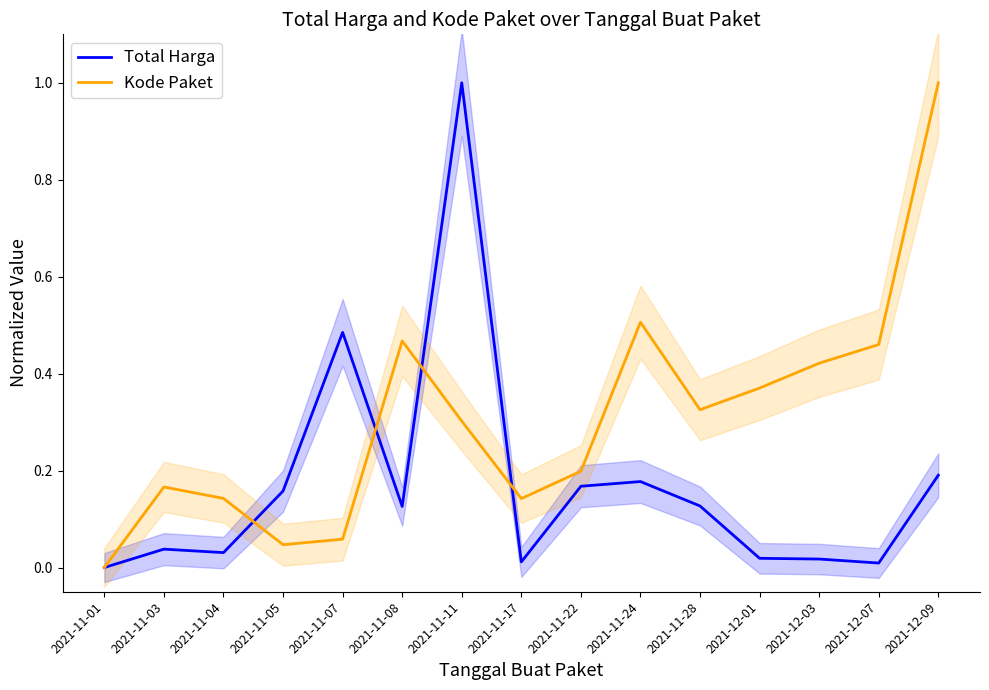

What is the difference between the maximum and minimum values in the Kode Paket series?

1.0